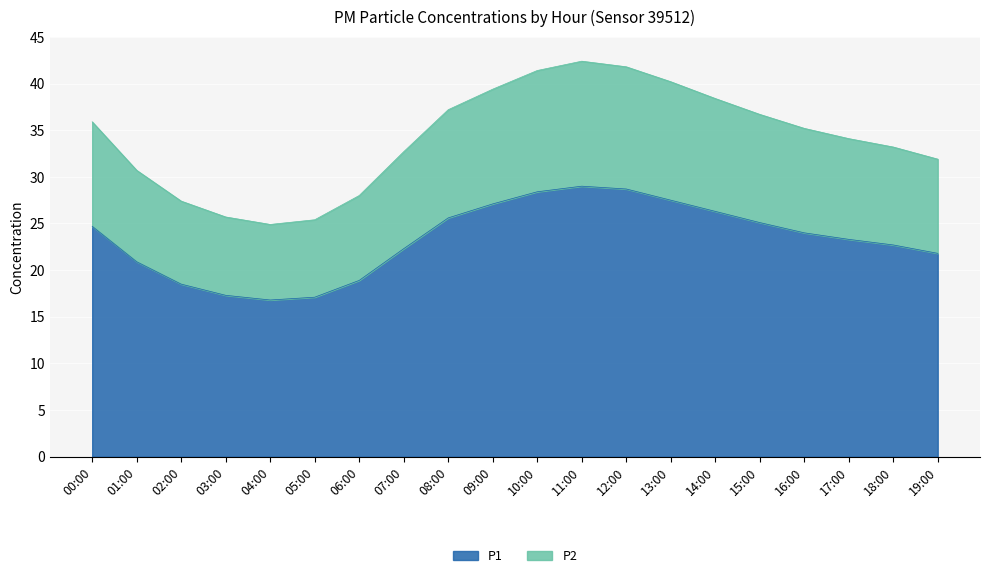

True or false: P2 has more than 2 interior local peaks.

False